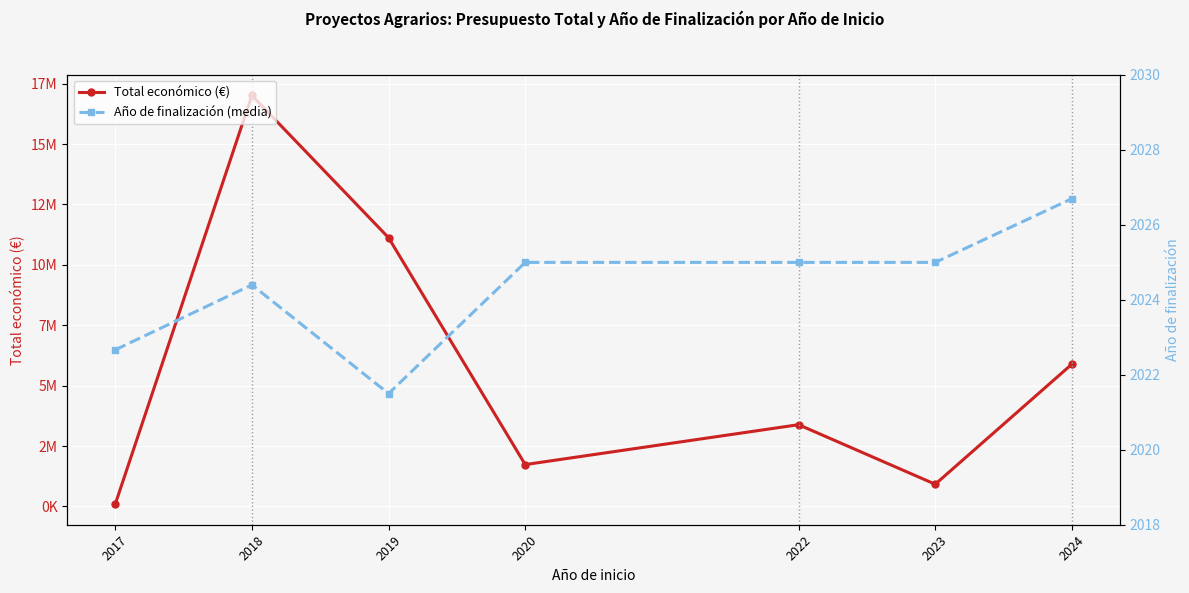

What is the sum of the Año de finalización (media) values at 2019 and 2018?

4045.9